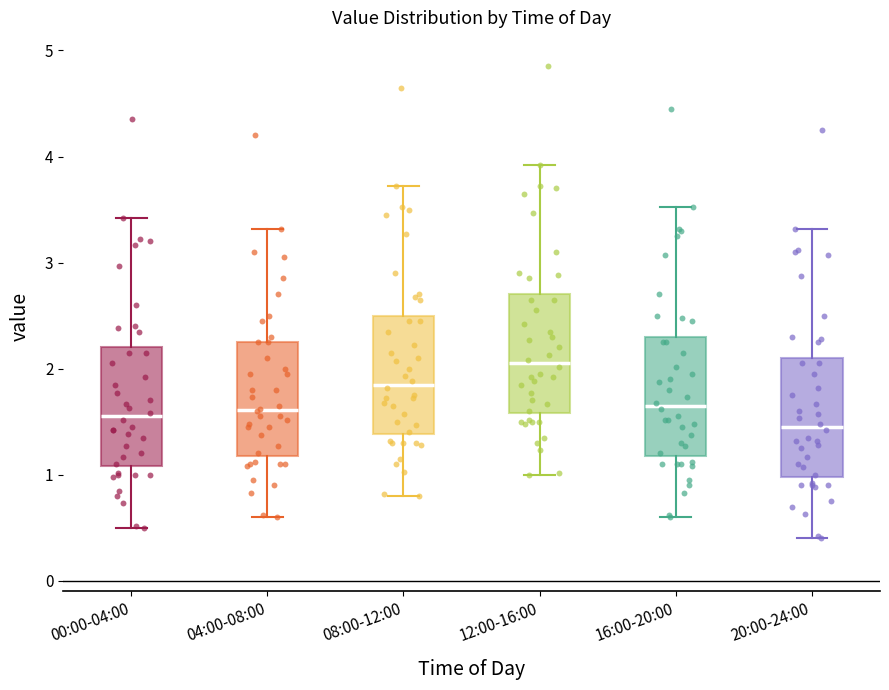

Which box has the highest median line?

12:00-16:00